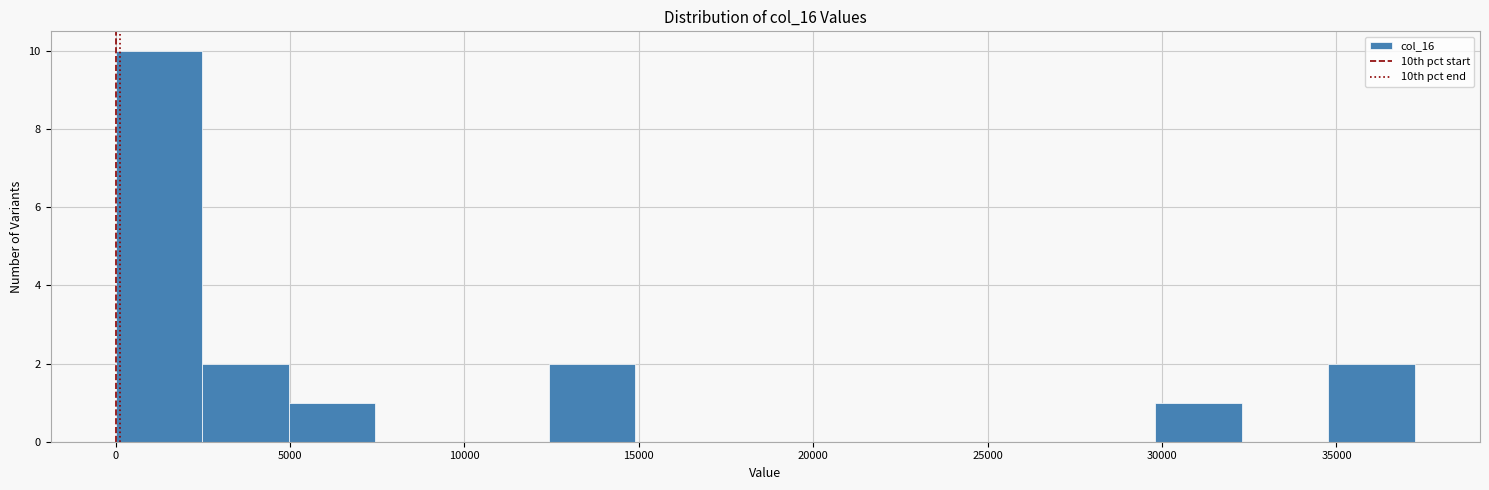

Reading left to right, transcribe this chart: for each bar, give the range it covers on the x-axis and its height. Neither the bar edges nor the heights are printed on the chart, so give them approximately, as read against the axes.

0 to 2500: 10
2500 to 5000: 2
5000 to 7500: 1
7500 to 10000: 0
10000 to 12500: 0
12500 to 15000: 2
15000 to 17500: 0
17500 to 20000: 0
20000 to 22500: 0
22500 to 25000: 0
25000 to 27500: 0
27500 to 30000: 0
30000 to 32500: 1
32500 to 35000: 0
35000 to 37500: 2